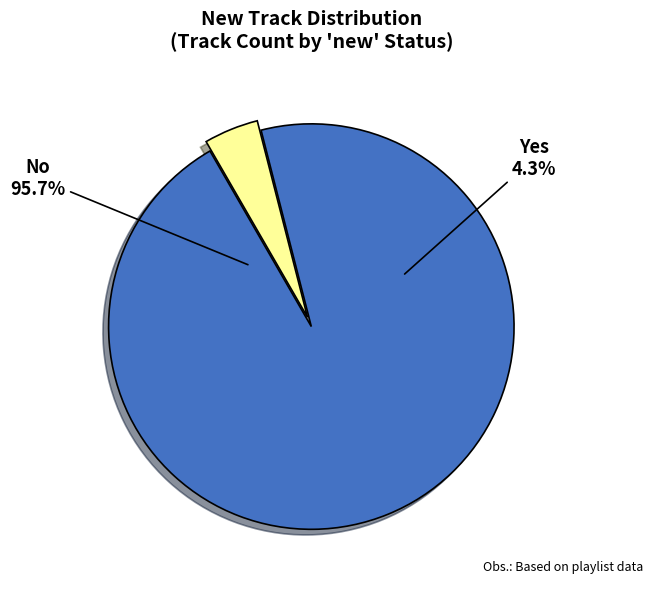

The Yes slice represents 4% of the pie. True or false?

True